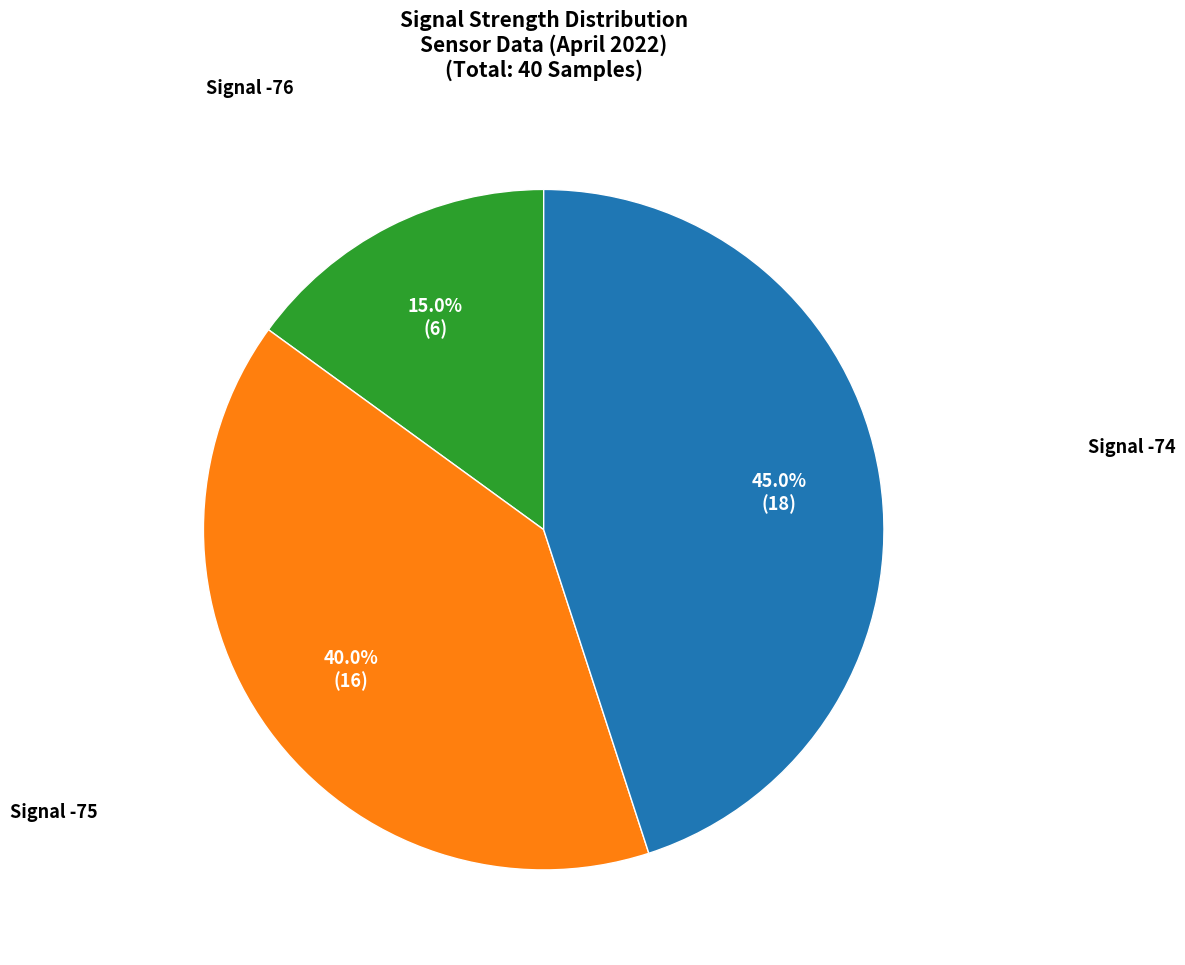

Does any single category account for the majority?

No